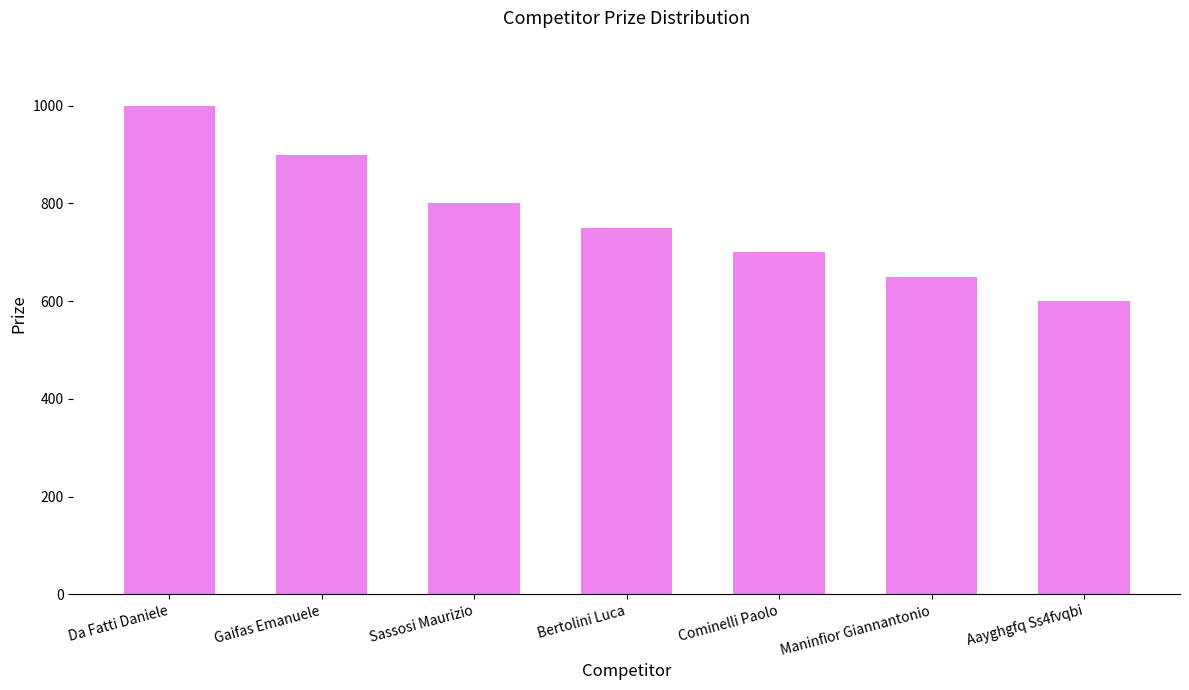

Reading left to right, what are all the values shown in this chart?

1000	900	800	750	700	650	600